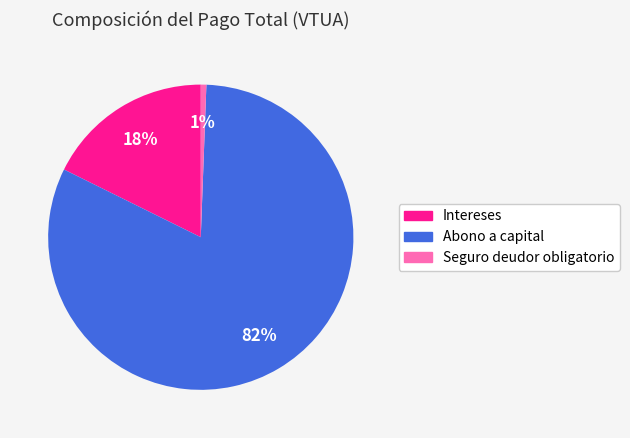

To the nearest percent, what is the combined percentage of Intereses and Abono a capital?

99%